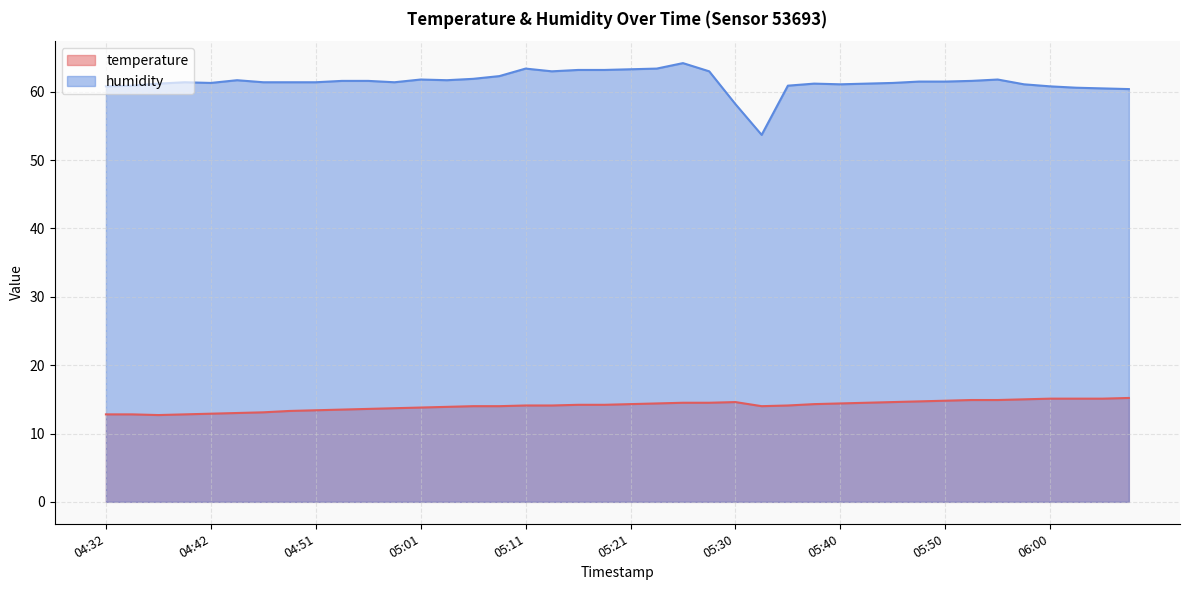

Reading left to right, transcribe all the data shown in this chart.

temperature: 12.8	12.8	12.7	12.8	12.9	13.0	13.1	13.3	13.4	13.5	13.6	13.7	13.8	13.9	14.0	14.0	14.1	14.1	14.2	14.2	14.3	14.4	14.5	14.5	14.6	14.0	14.1	14.3	14.4	14.5	14.6	14.7	14.8	14.9	14.9	15.0	15.1	15.1	15.1	15.2
humidity: 60.8	60.9	61.2	61.4	61.3	61.7	61.4	61.4	61.4	61.6	61.6	61.4	61.8	61.7	61.9	62.3	63.4	63.0	63.2	63.2	63.3	63.4	64.2	63.0	58.2	53.7	60.9	61.2	61.1	61.2	61.3	61.5	61.5	61.6	61.8	61.1	60.8	60.6	60.5	60.4